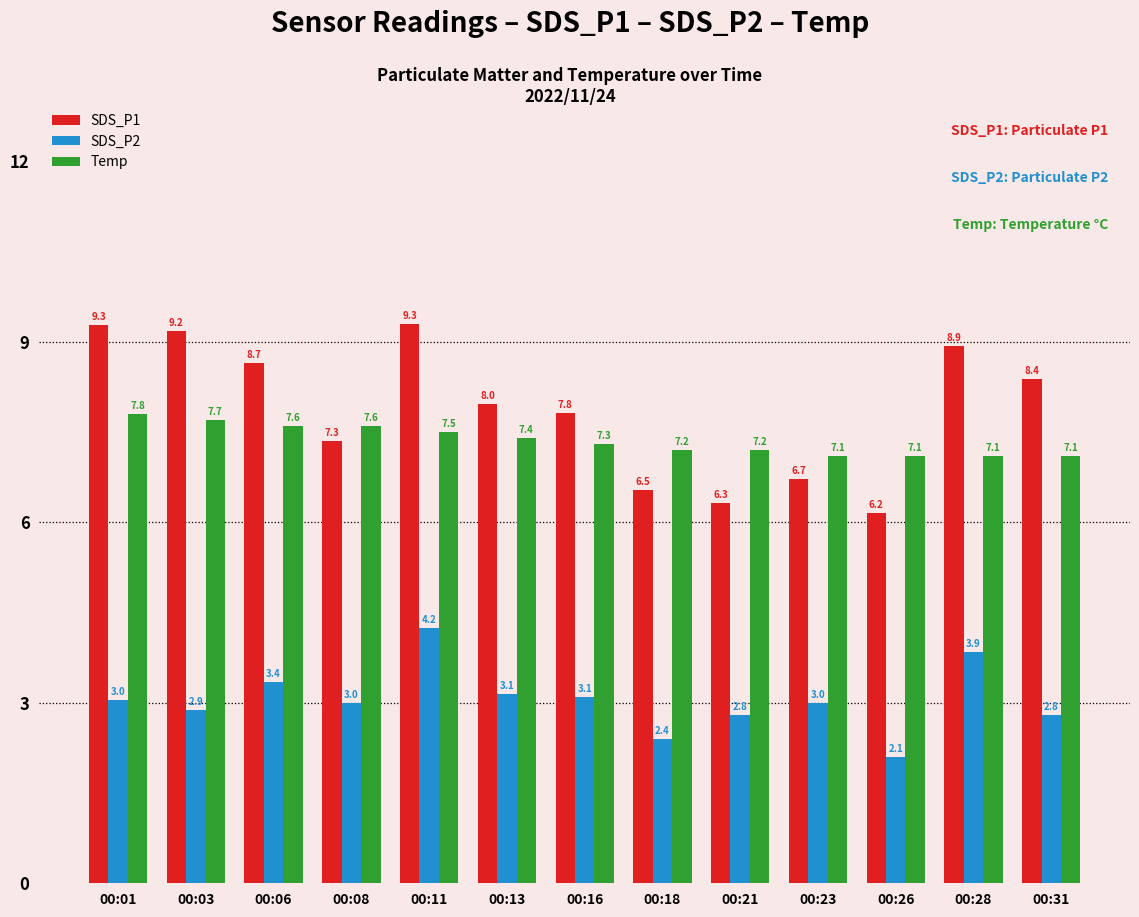

What is the difference between the second highest and minimum values in the SDS_P1 series?

3.1